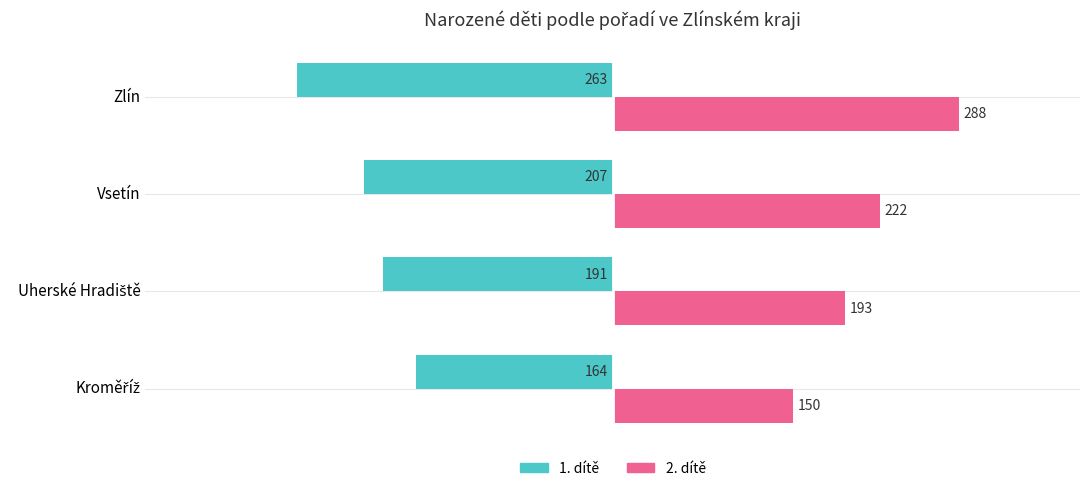

The value of 2. dítě at Zlín is 396. True or false?

False